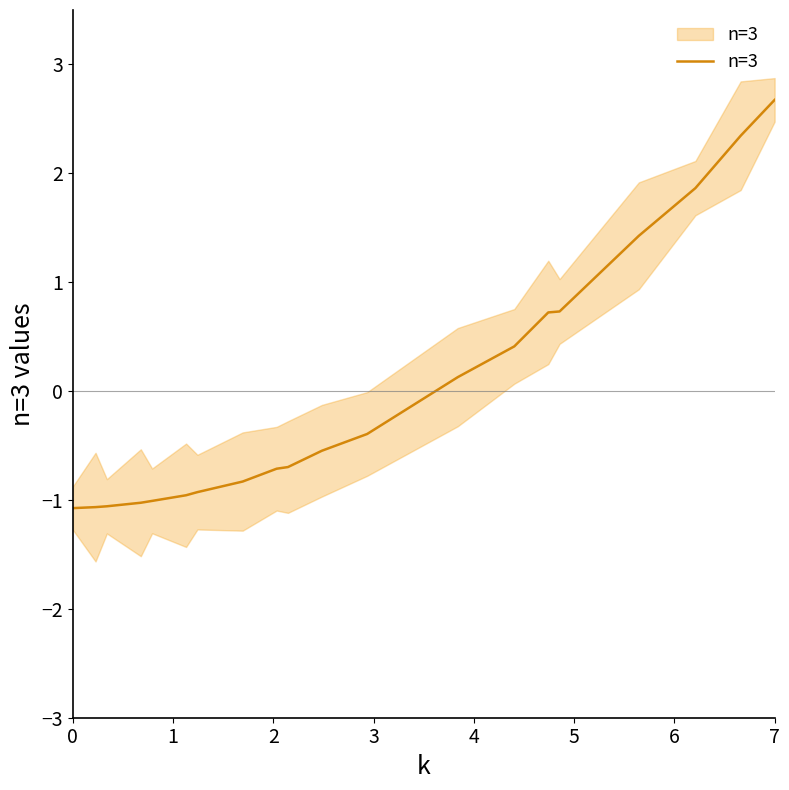

Is it true that the value at 10 is -0.8?

False